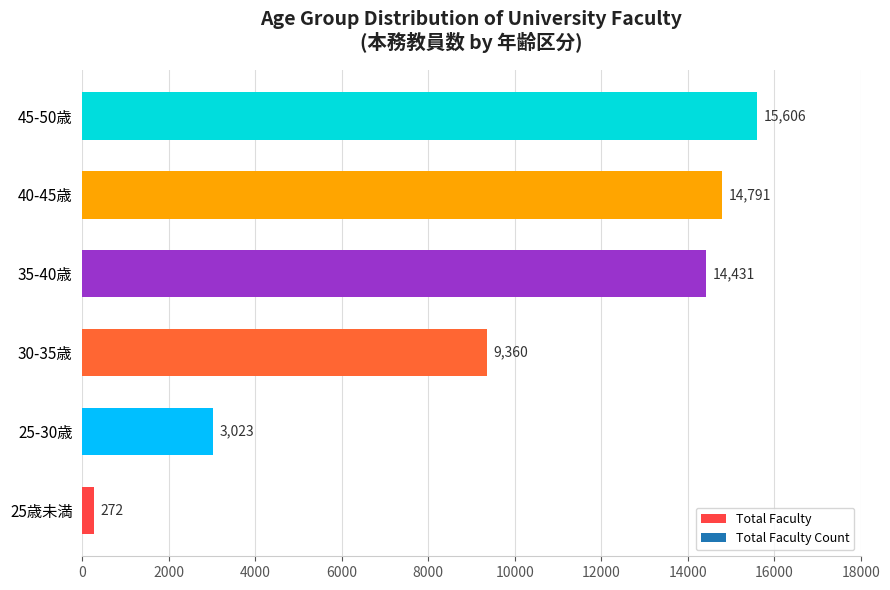

List the labels in order of value, largest first.

45-50歳, 40-45歳, 35-40歳, 30-35歳, 25-30歳, 25歳未満